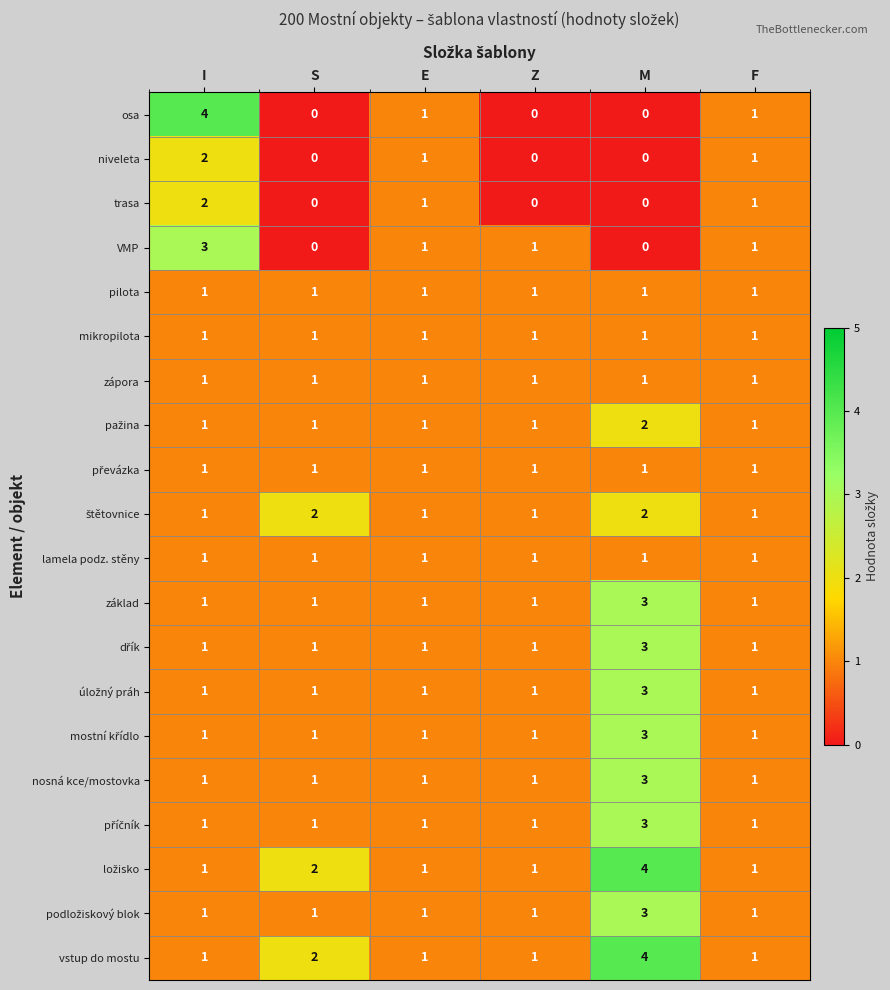

What is the sum of all zápora values?

6